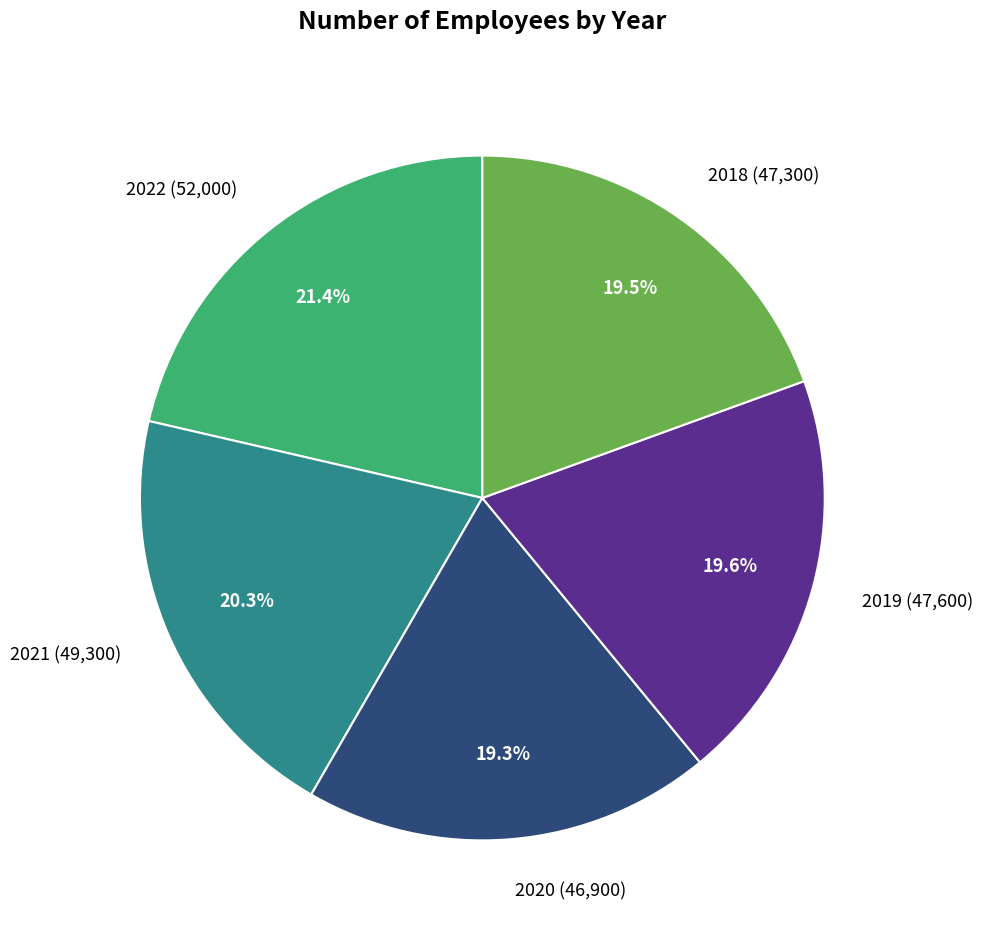

Is it true that 2022 is 21% of the pie?

True